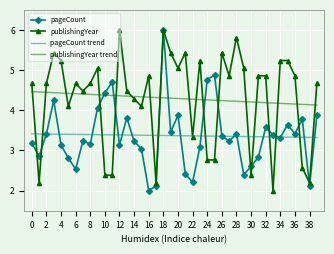

What is the difference between the second highest and minimum values in the pageCount trend series?

0.1